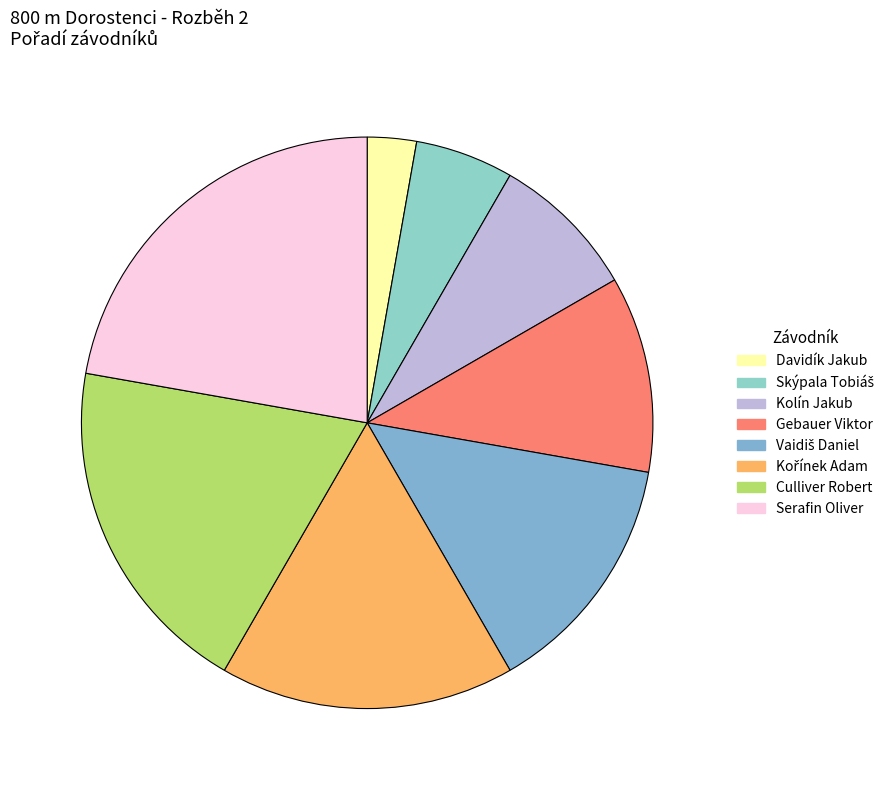

Count the number of slices in the pie.

8